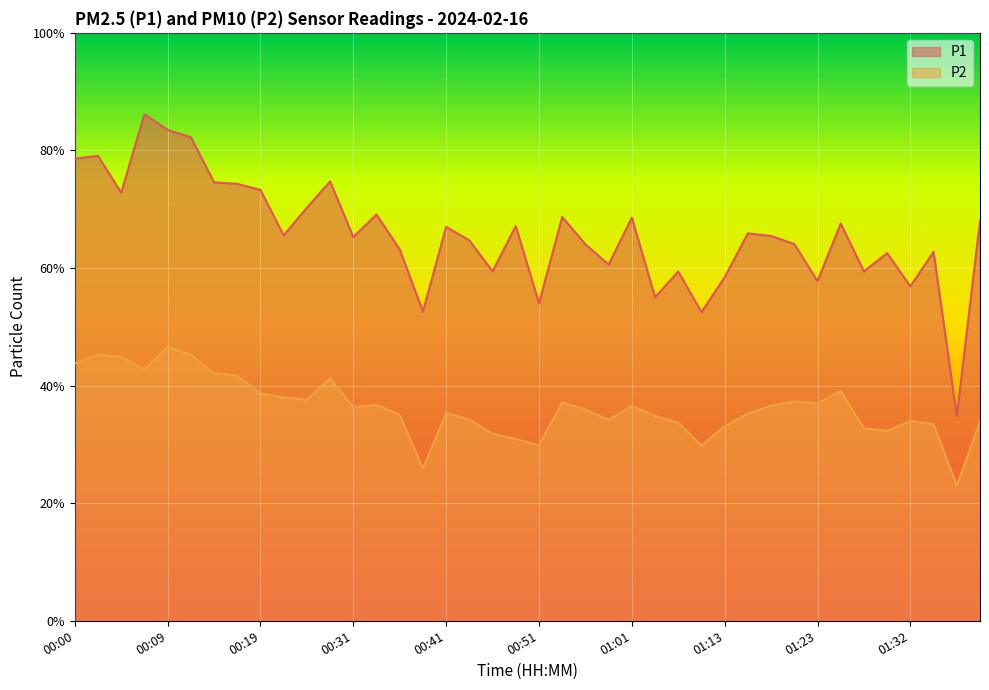

Where is the first local maximum for P2?

00:02